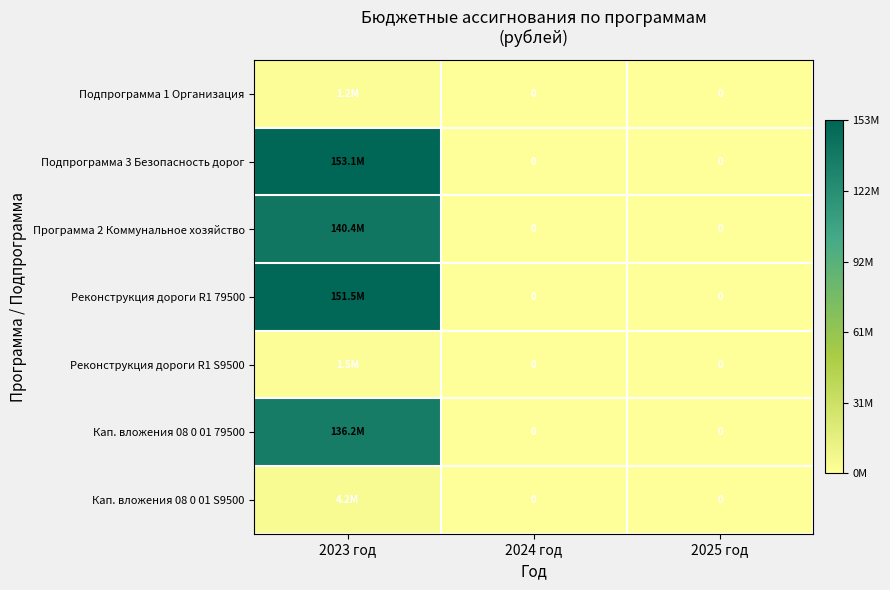

How many data points in Программа 2 Коммунальное хозяйство are above 0?

1